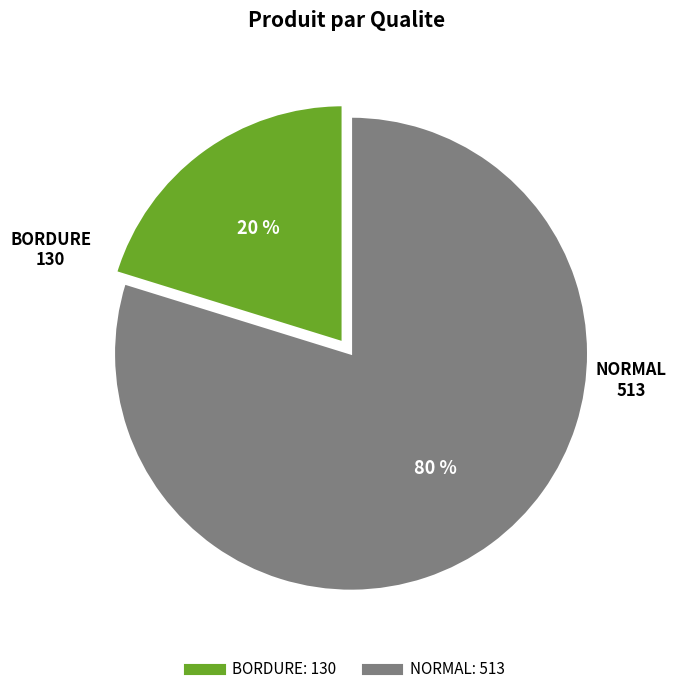

Does any single category account for the majority?

Yes